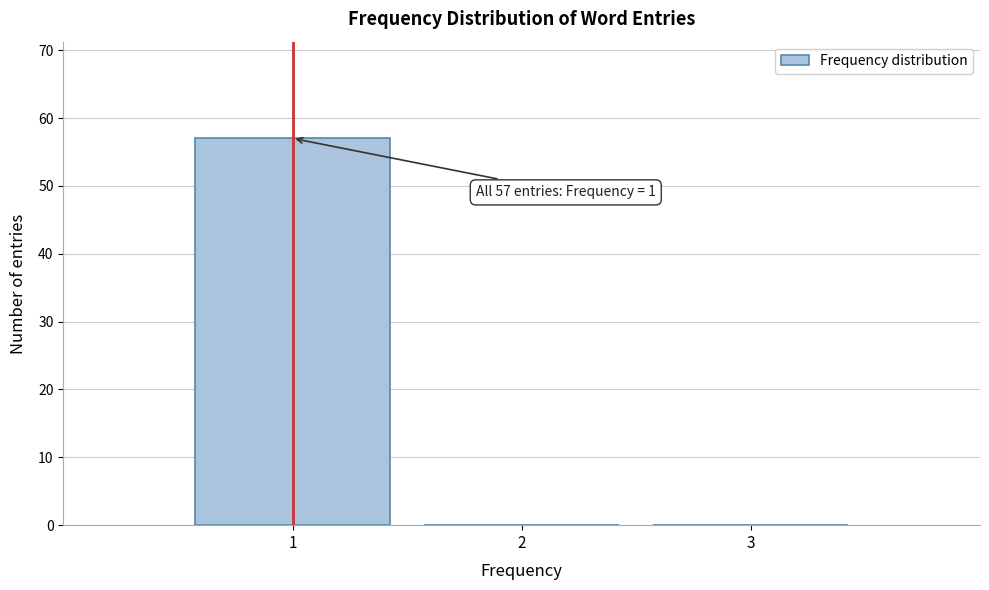

Which range on the x-axis has the tallest bar?

0.5 to 1.5